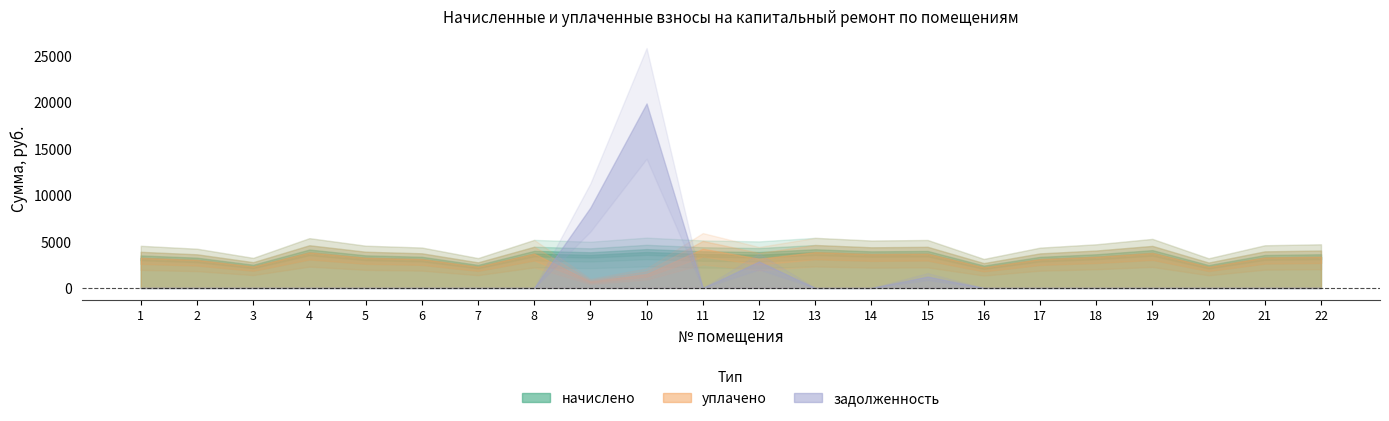

What is the difference between the second highest and second lowest values in the начислено series?

1573.2